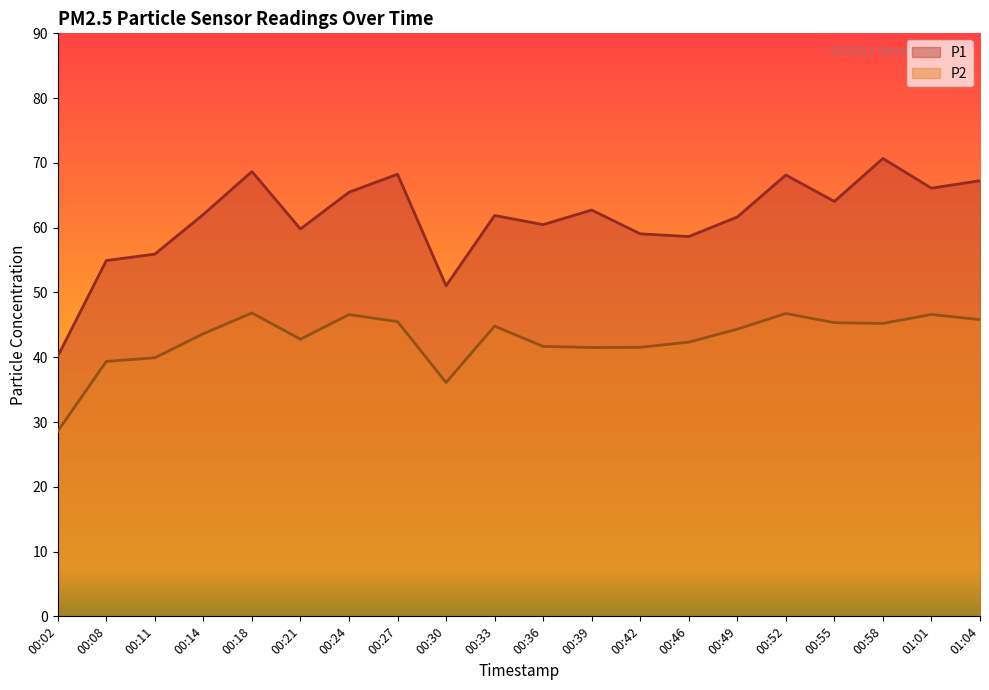

How many interior local peaks does the P1 series have?

6